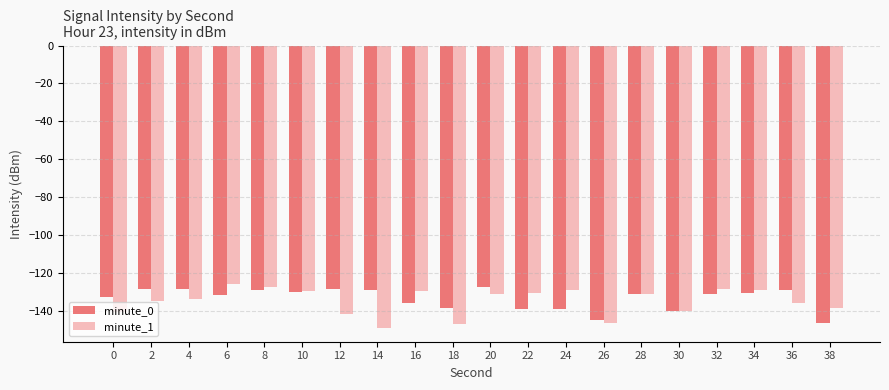

The minute_0 series shows -71.9 at 34. True or false?

False